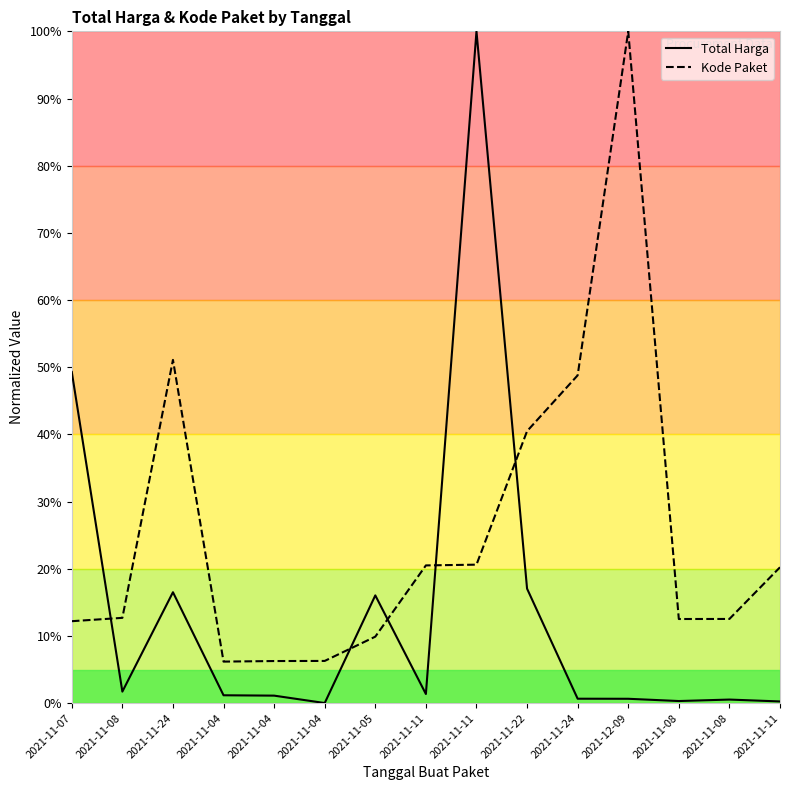

What are all the series names shown in the legend?

Total Harga, Kode Paket